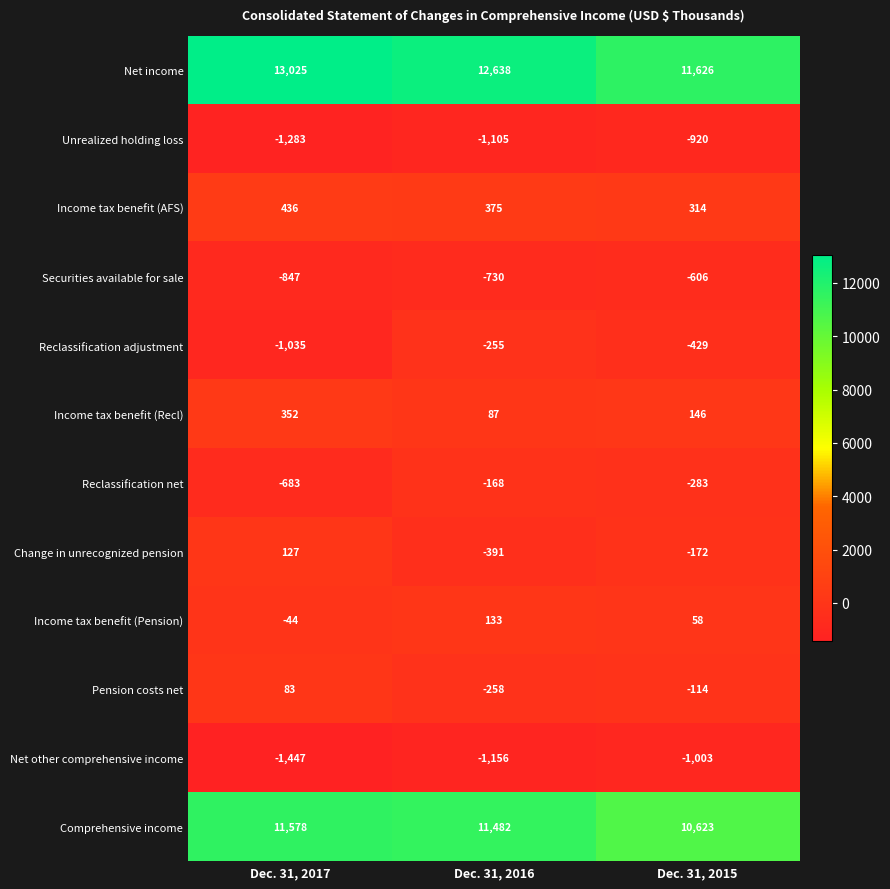

What is the average value of the Income tax benefit (Pension) series?

49